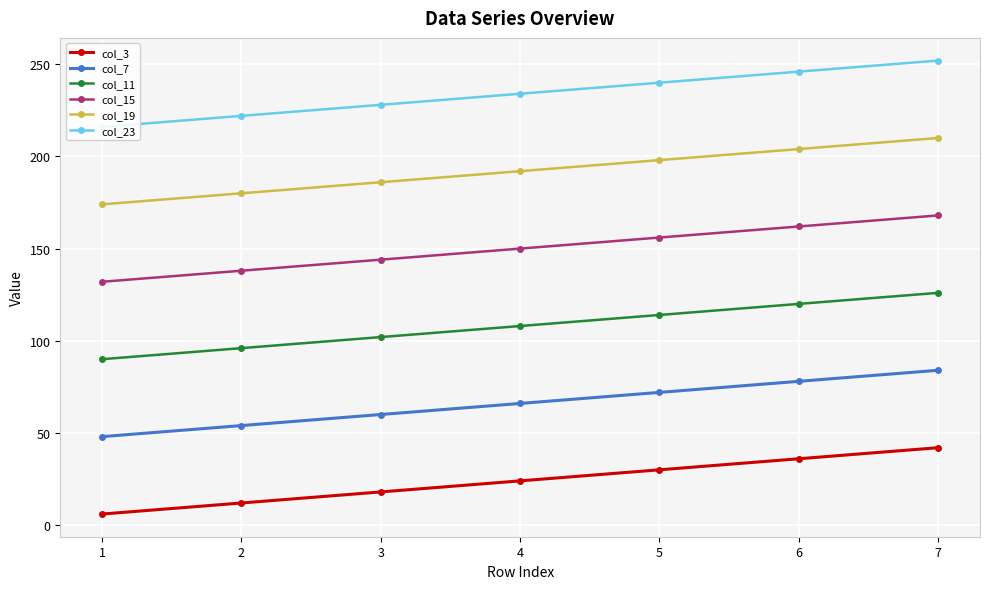

Which has a higher value, 7 or 4?

7